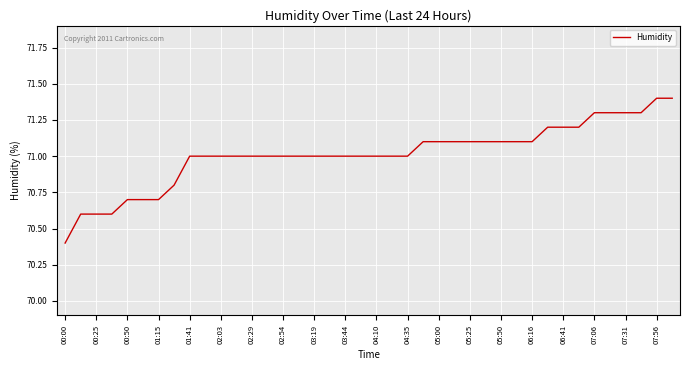

What is the maximum value shown in the chart?

71.4